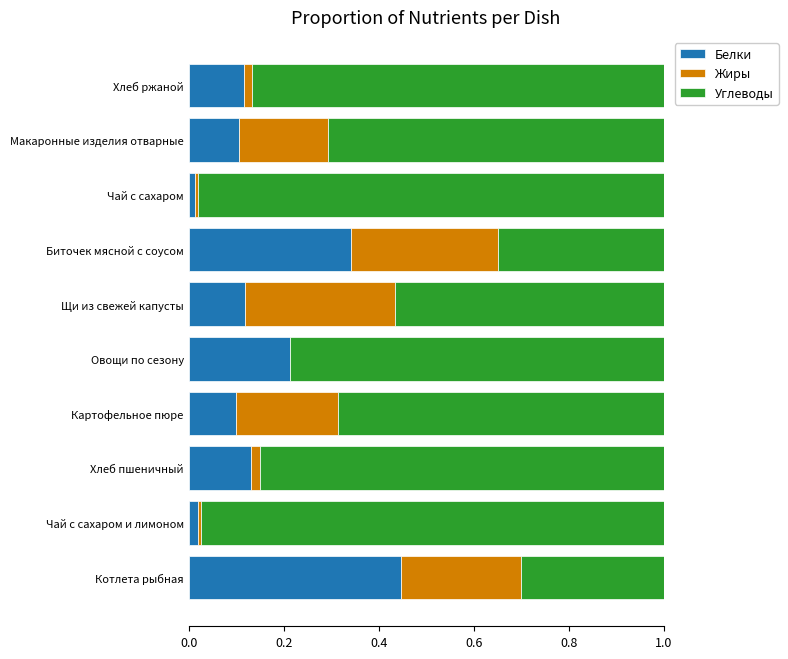

Which category has the highest value in the Белки series?

Котлета рыбная